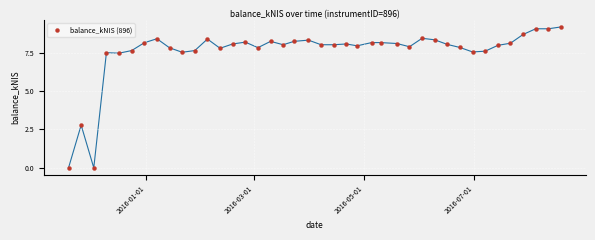

What Y value in the scatter plot is closest to 4?

2.8